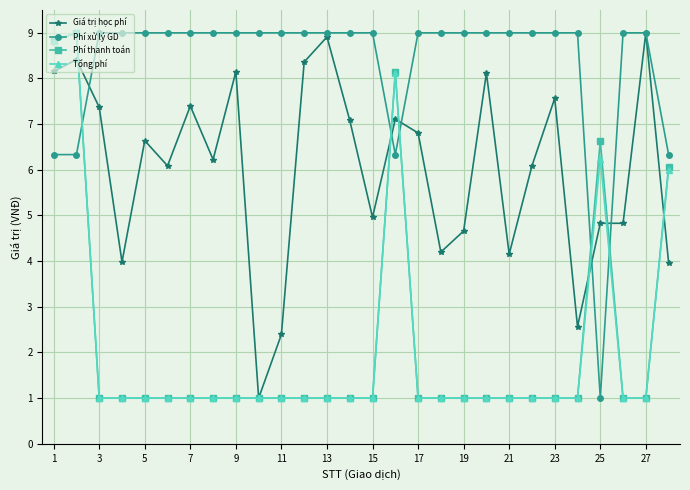

True or false: Phí thanh toán has more than 0 interior local peaks.

True